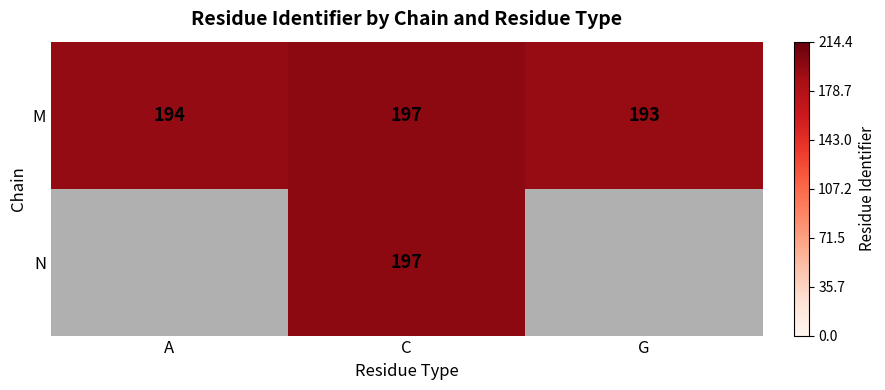

The value of M at G is 257. True or false?

False